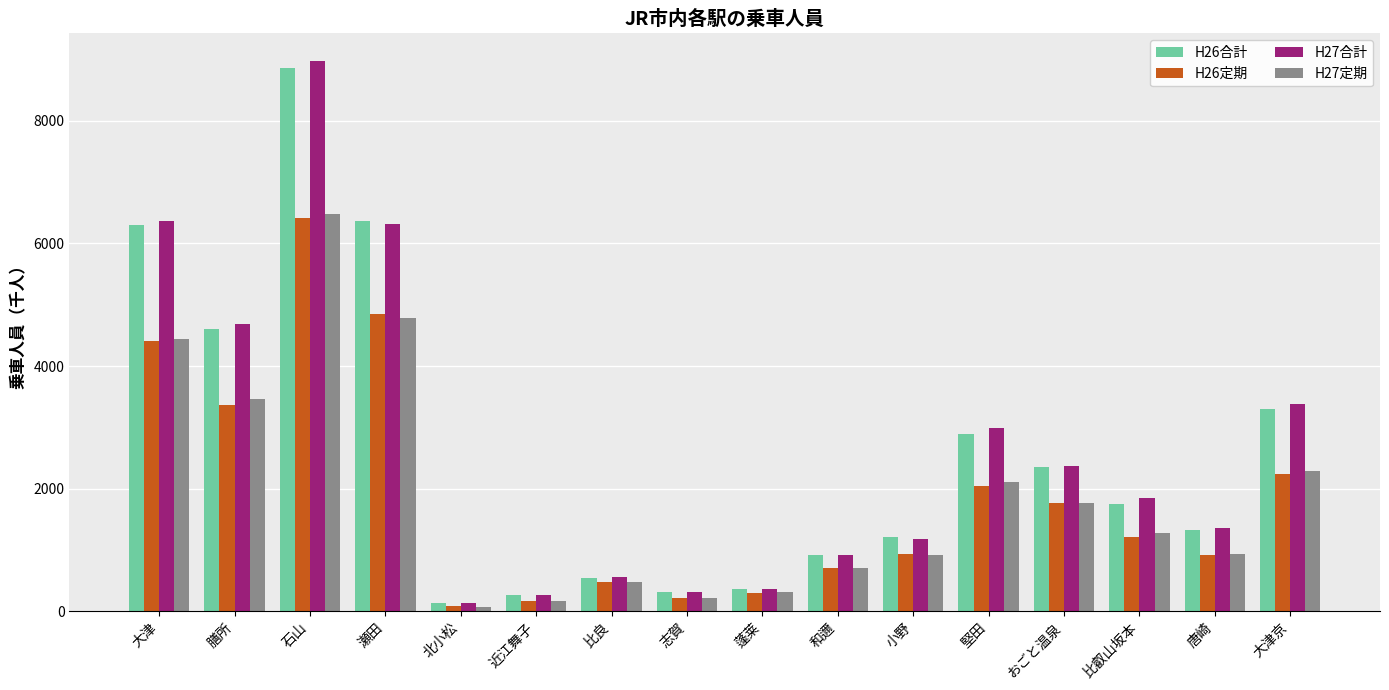

Where is H27合計 nearest to the value 4557?

膳所